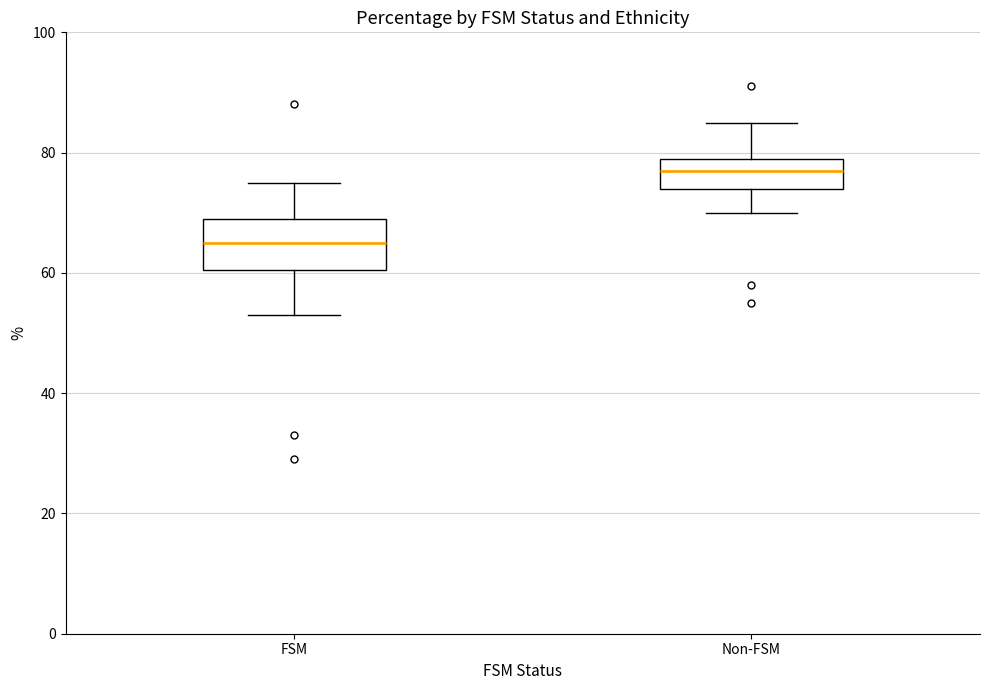

Comparing the boxes themselves (not the whiskers), which one is the tallest?

FSM